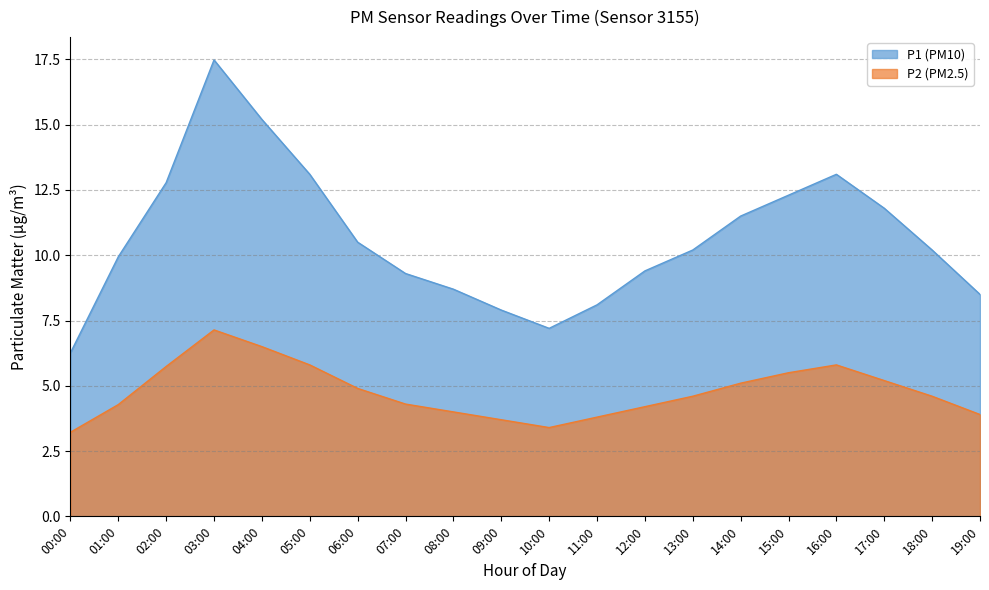

What is the difference between the maximum and minimum values in the P1 series?

11.2